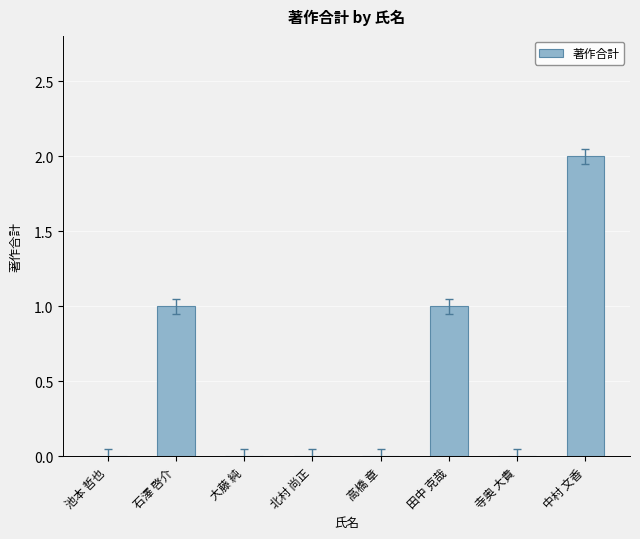

What is the sum of all values?

4